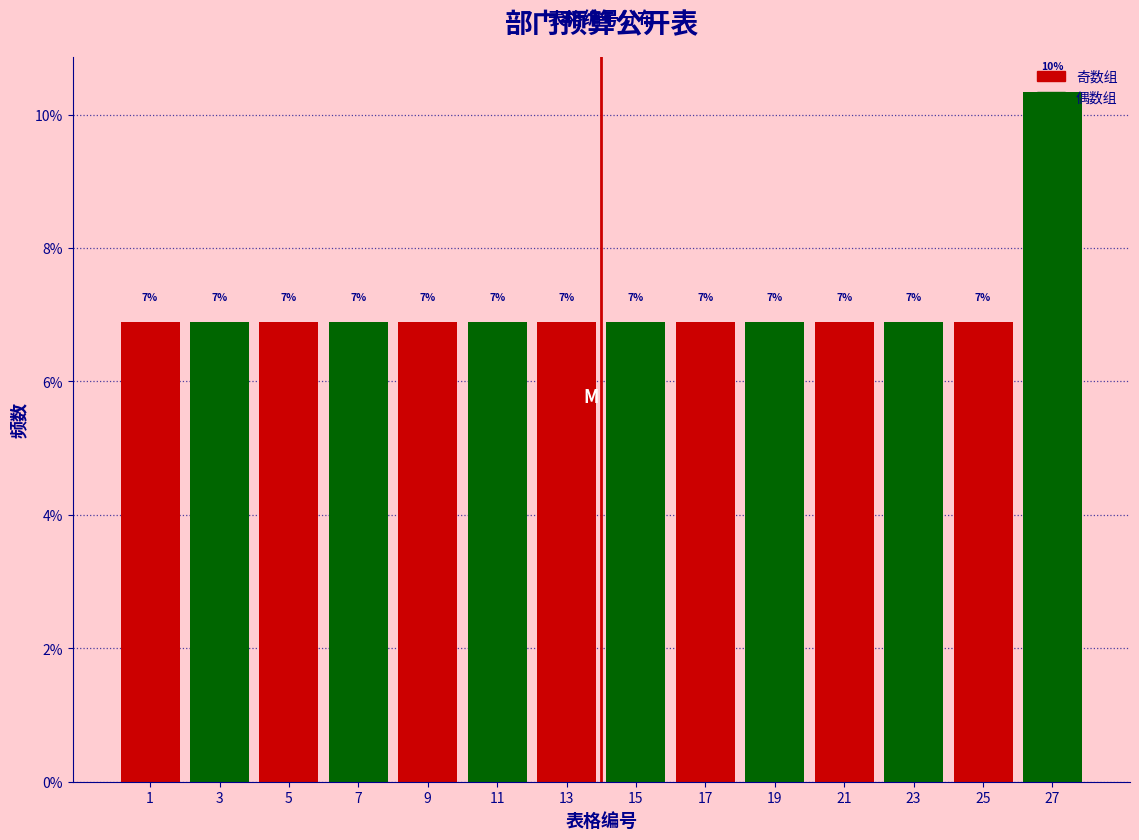

Does the chart contain any negative values?

No